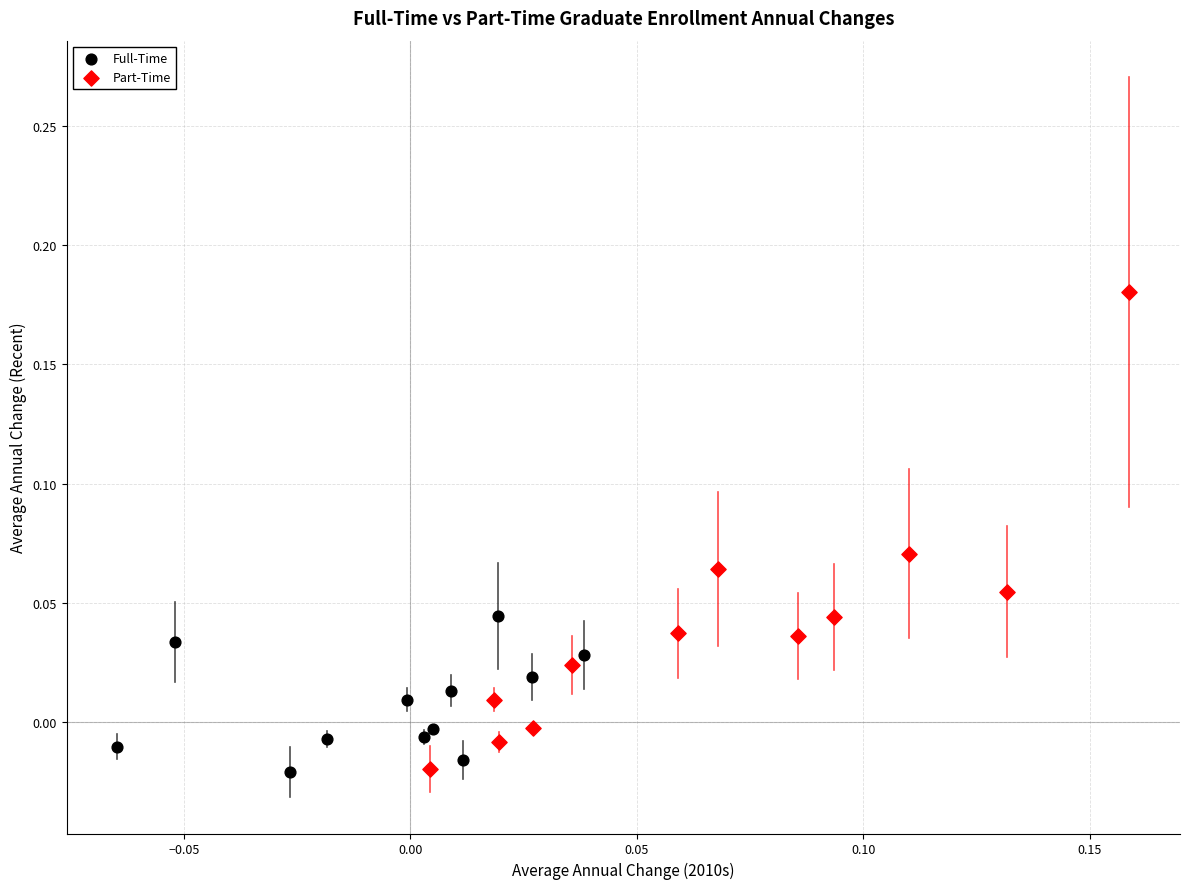

Which series has the largest Y range (max minus min)?

Part-Time